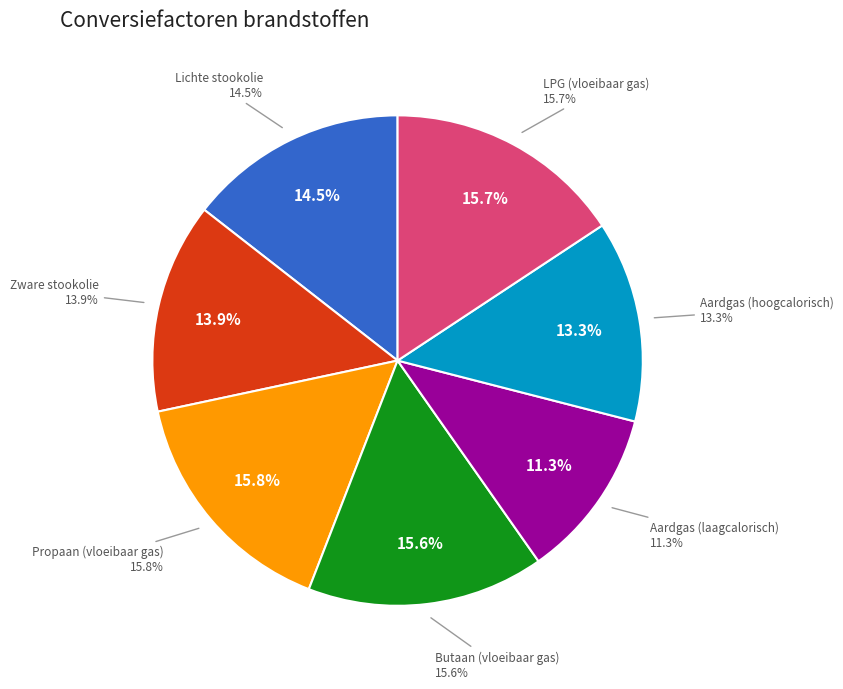

What is the smallest slice in the pie chart?

Aardgas (laagcalorisch)